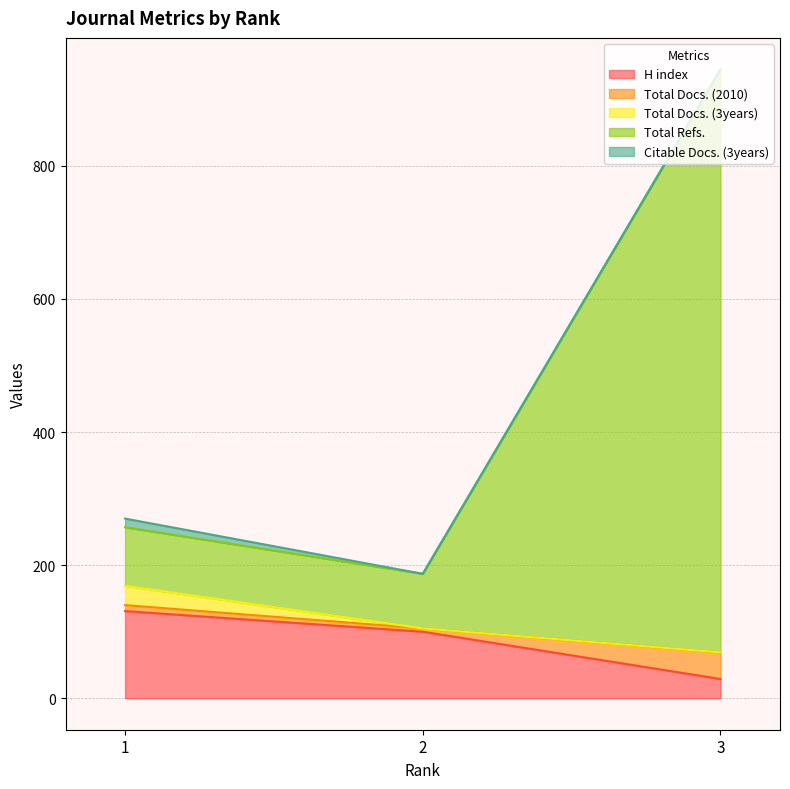

What is the lowest value of the H index series?

29